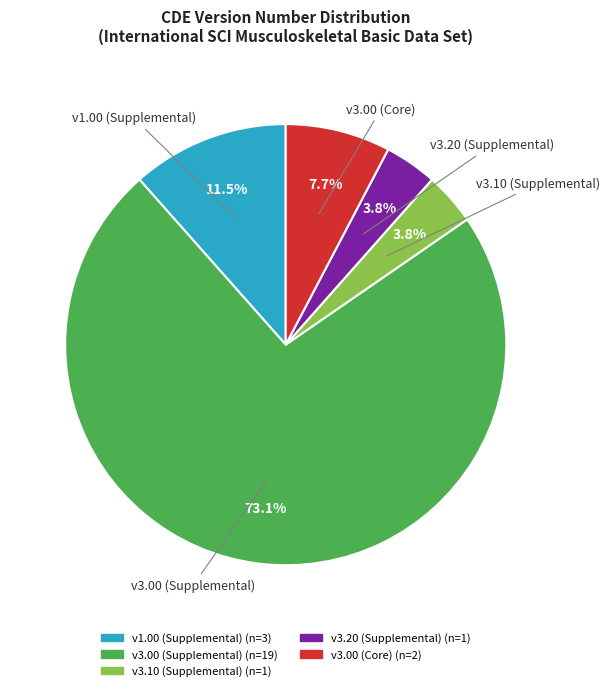

Does any single category account for the majority?

Yes